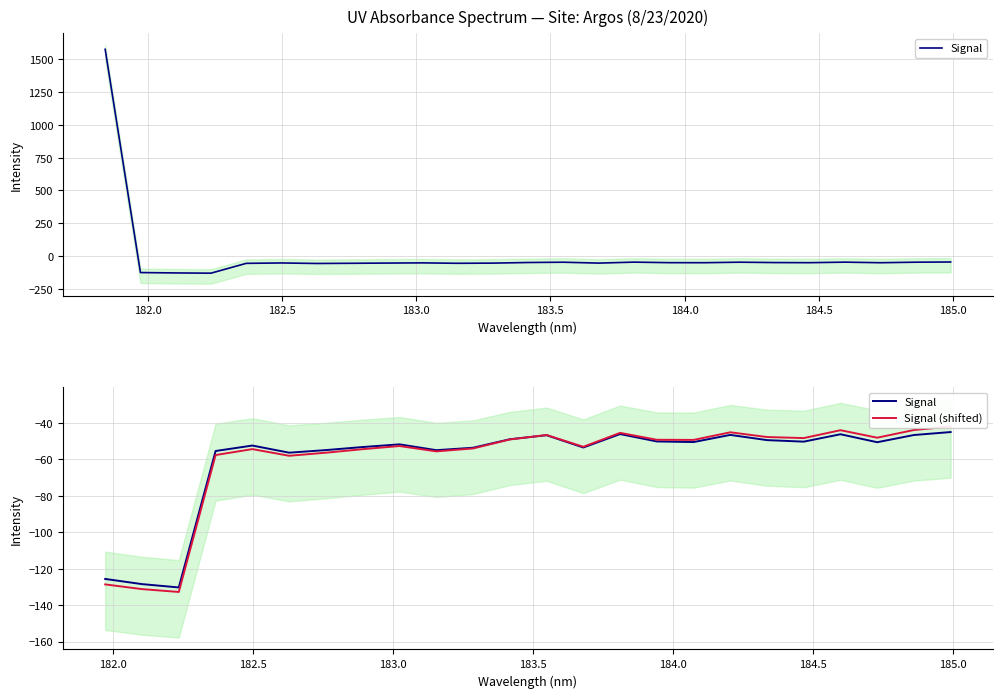

In Signal (shifted), how many points are higher than both neighbors (excluding endpoints)?

6